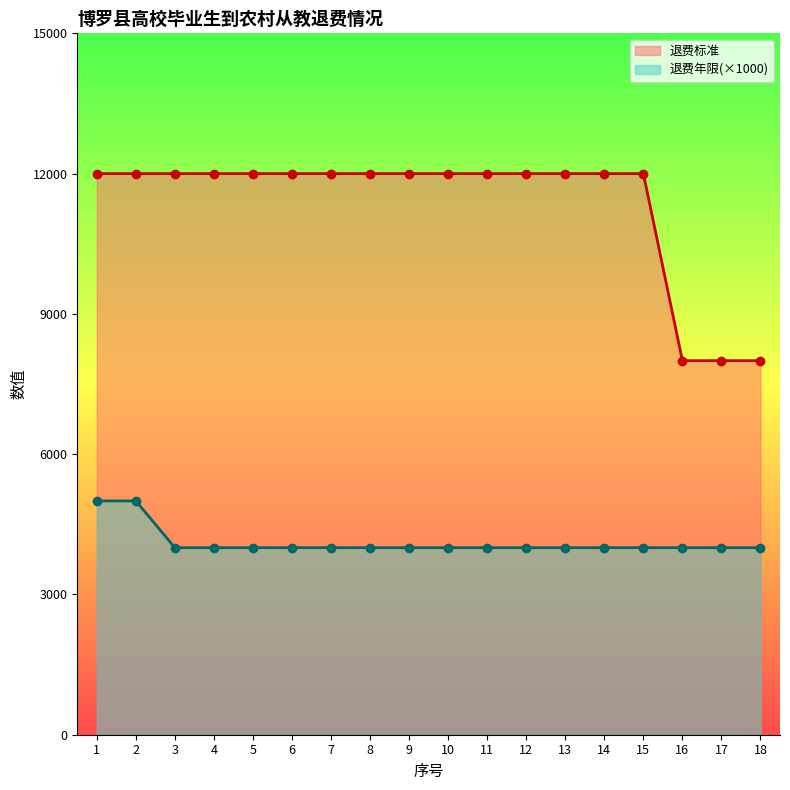

True or false: 退费年限 has more than 2 interior local peaks.

False